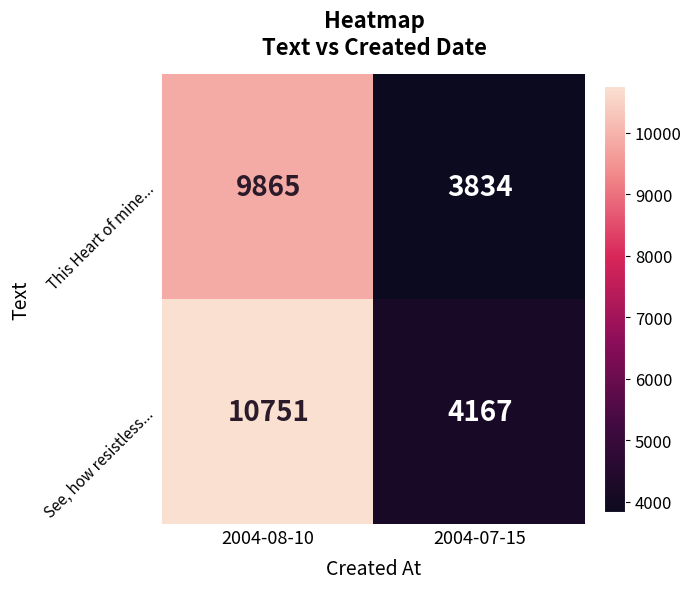

What is the difference between the This Heart of mine... values at 2004-07-15 and 2004-08-10?

6031